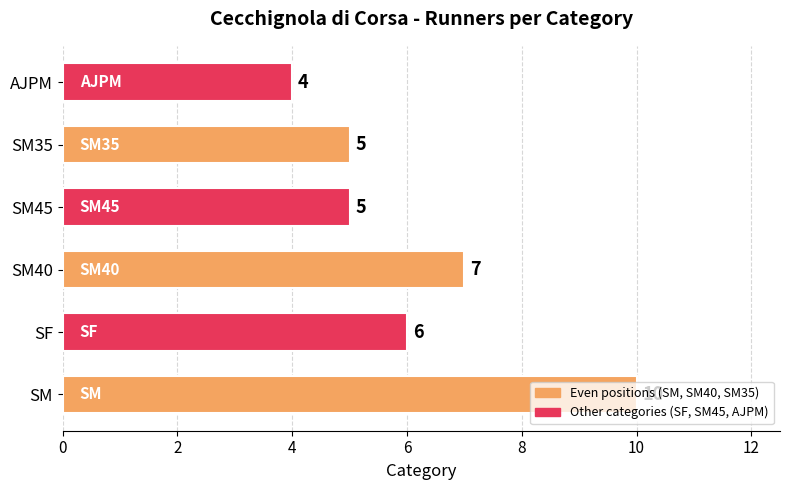

Count the values in the range 5 to 7.

4